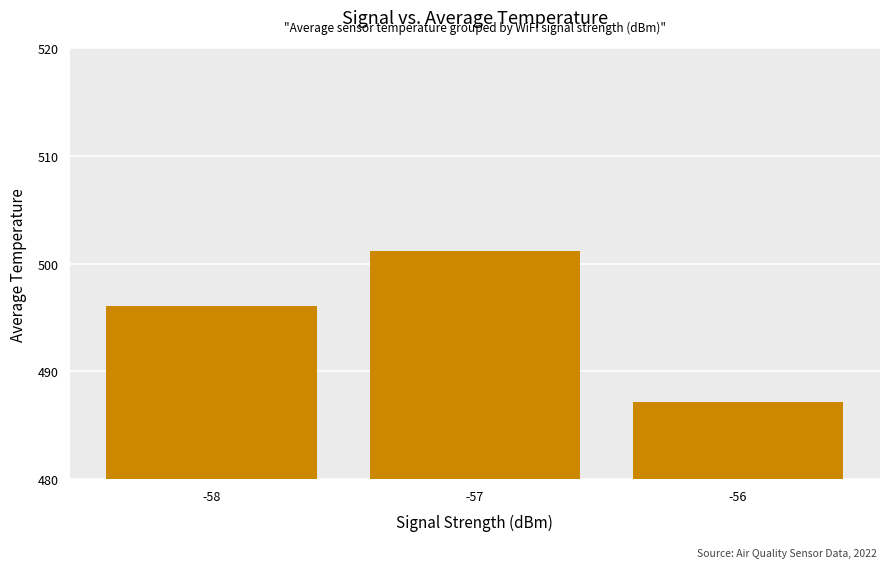

Reading right to left, transcribe all the data shown in this chart.

-56=487.2	-57=501.2	-58=496.1